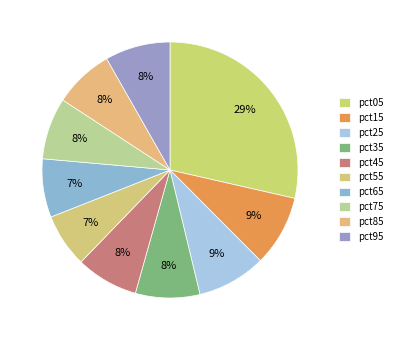

Do pct75 and pct95 together represent more than half of the pie?

No